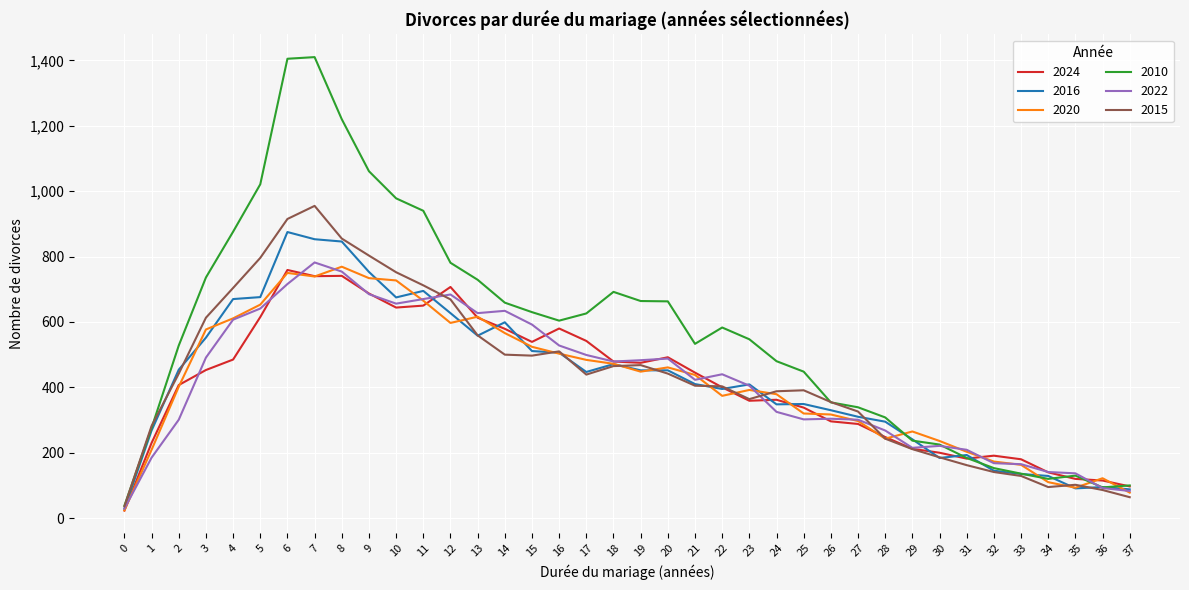

Which series has the largest total across all categories?

2010